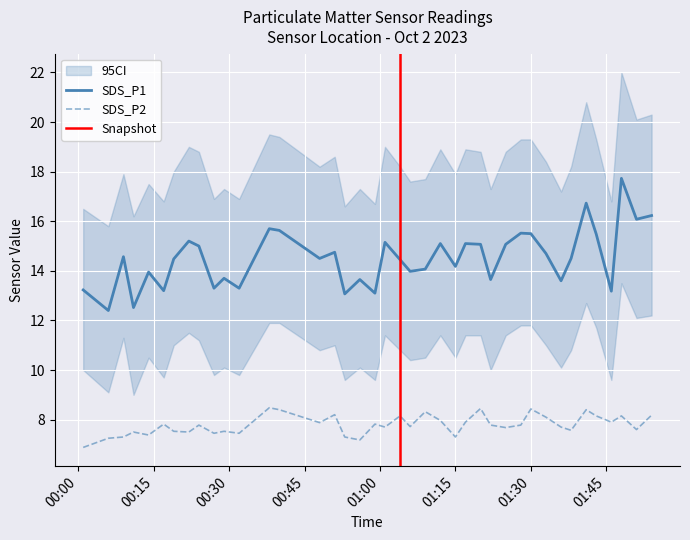

What are all the series names shown in the legend?

SDS_P1, SDS_P2